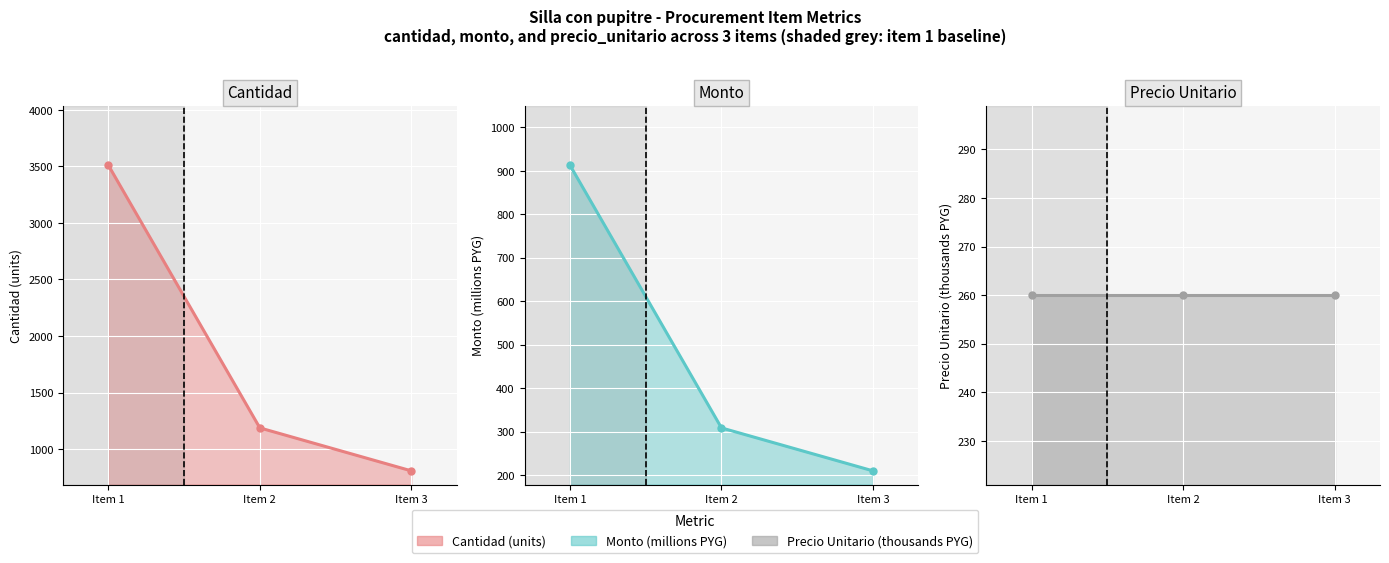

What is the spread (max minus min) of values at Item 2?

927.0